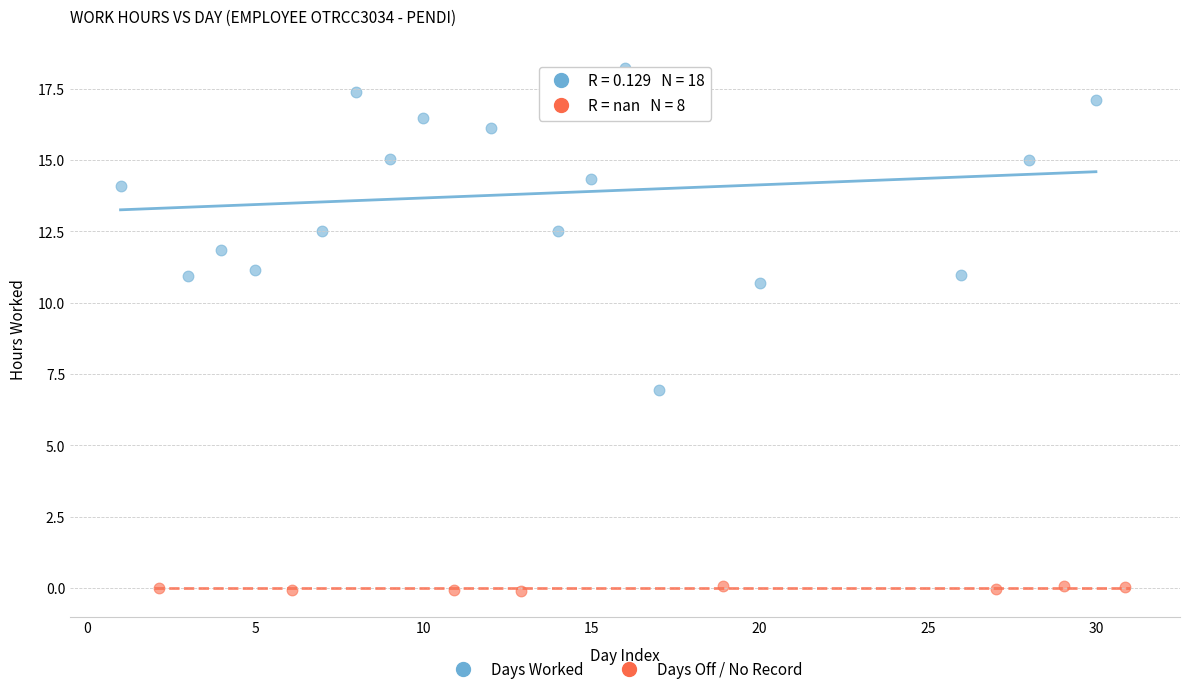

Which series has the widest spread of Y values?

Days Worked